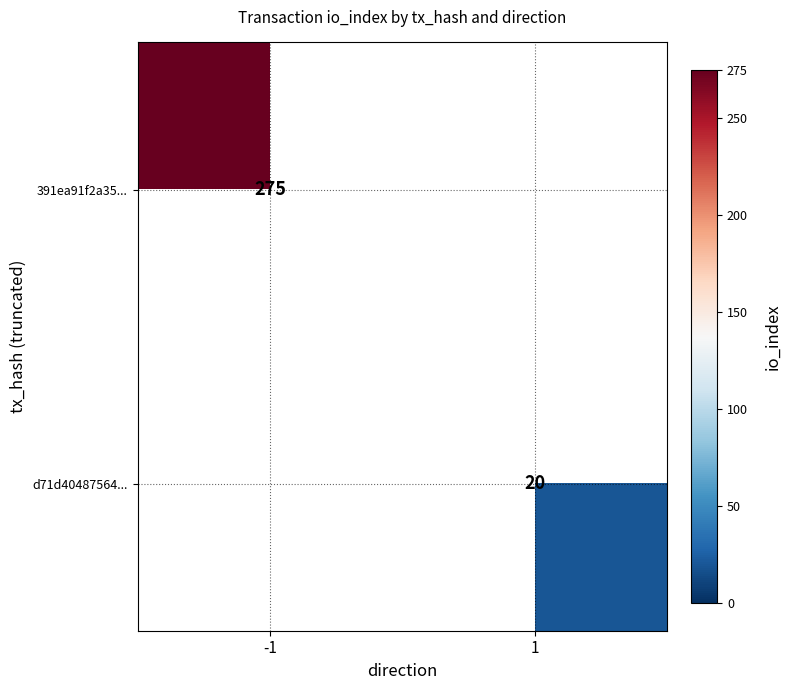

Is it true that d71d40487564... equals 20 at 1?

True